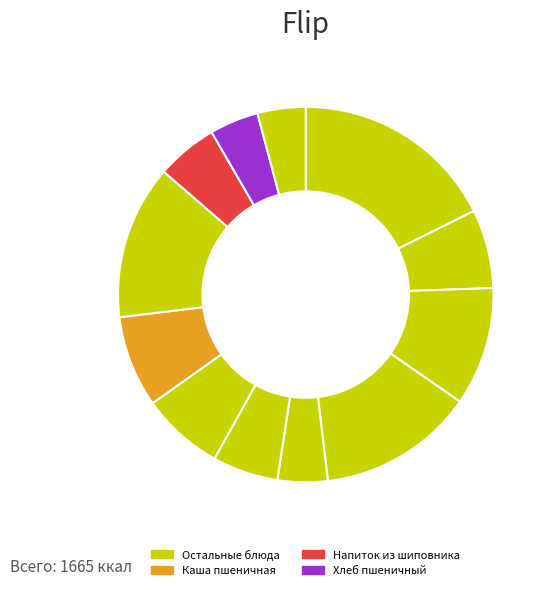

Does any single category account for the majority?

No